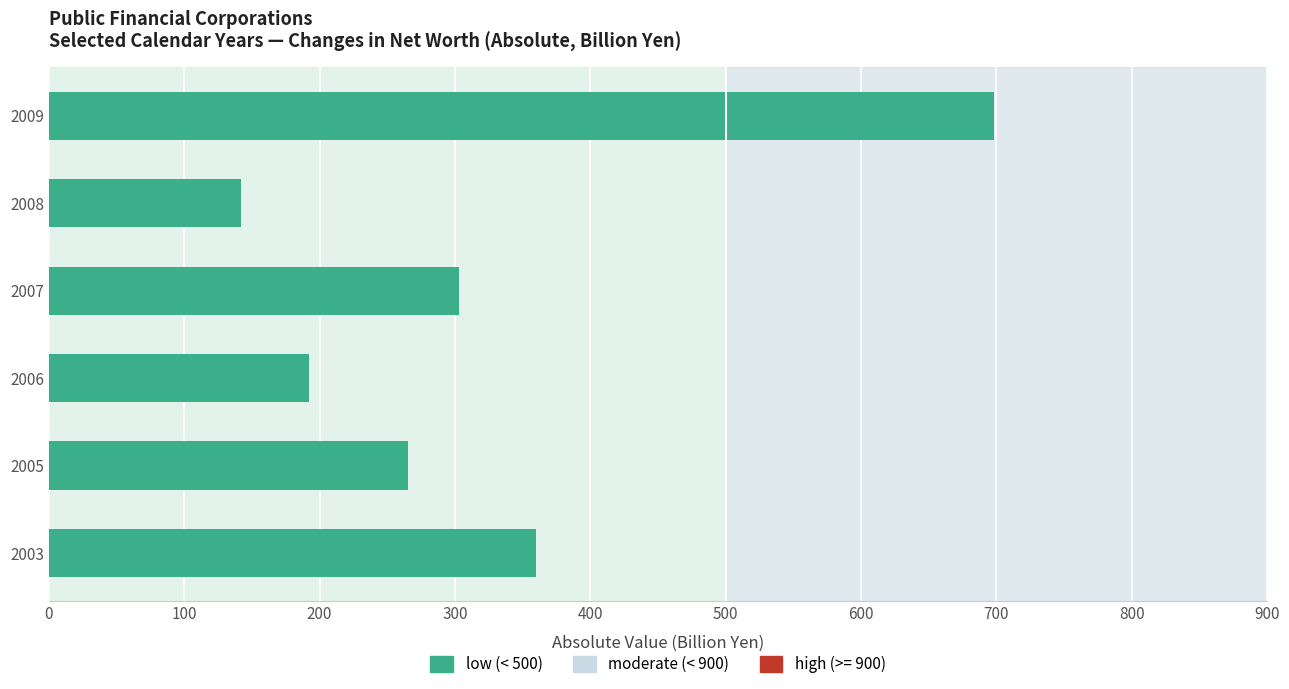

Reading bottom to top, extract all data points from this chart.

360.0	265.0	192.1	303.3	142.1	698.0